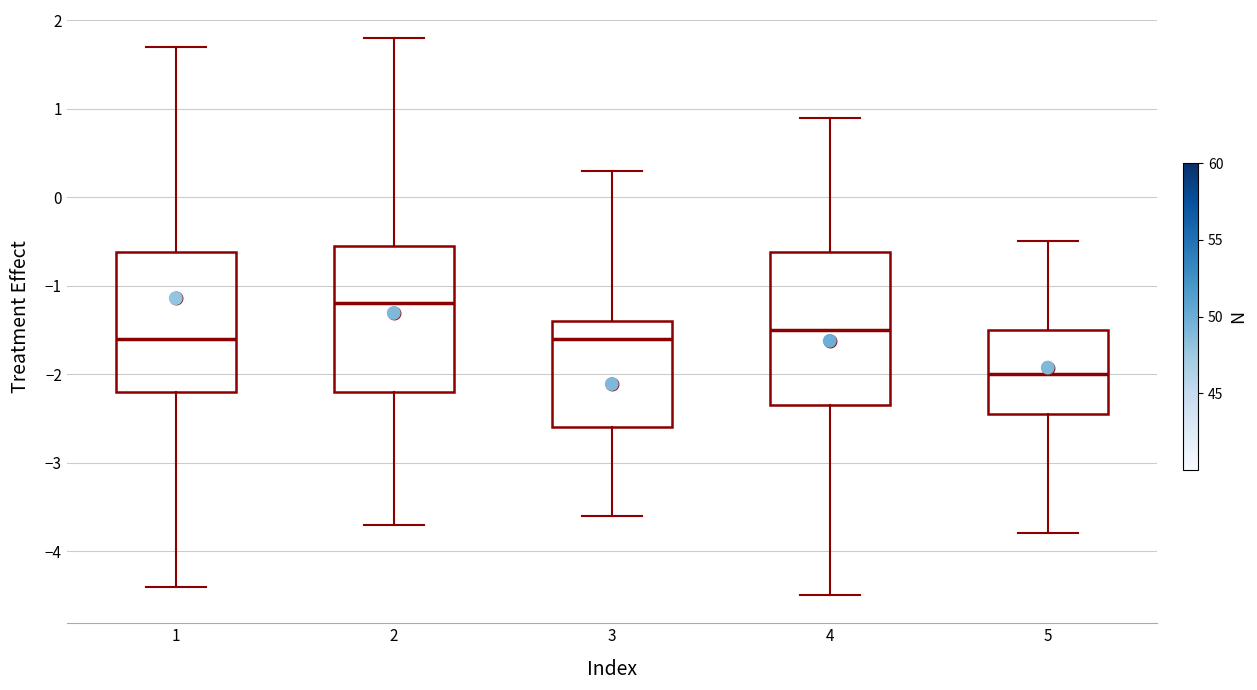

Which box's median line is the highest?

2